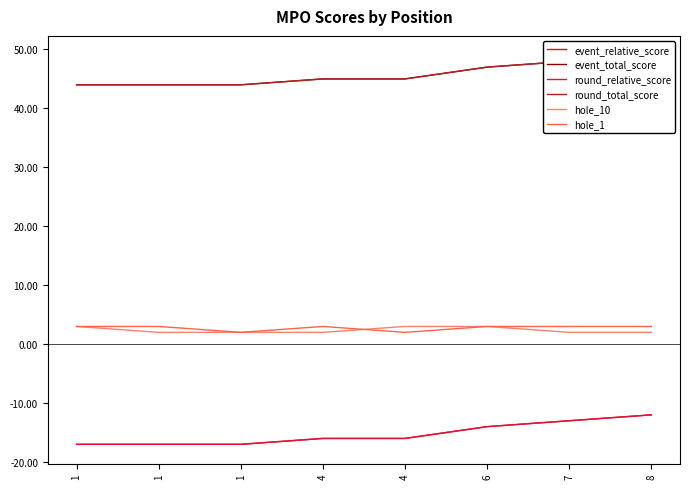

Which series has the largest range (max minus min)?

event_relative_score